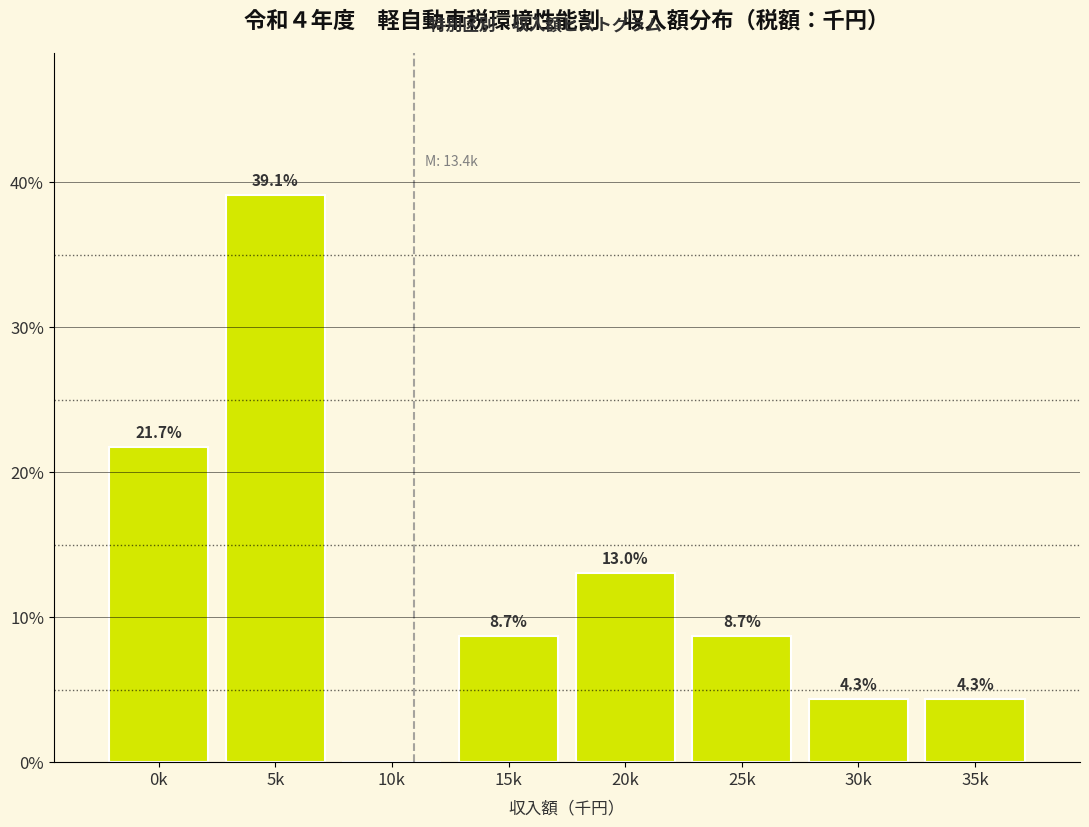

Reading left to right, extract all data points from this chart.

0k=21.7	5k=39.1	10k=0.0	15k=8.7	20k=13.0	25k=8.7	30k=4.3	35k=4.3